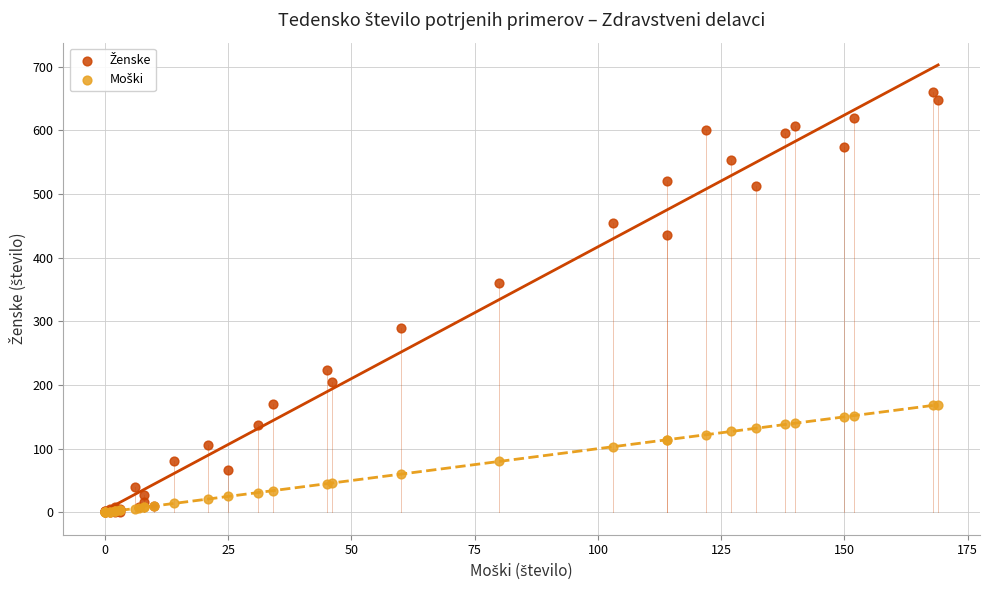

Across all series, what Y value is closest to 330?

360